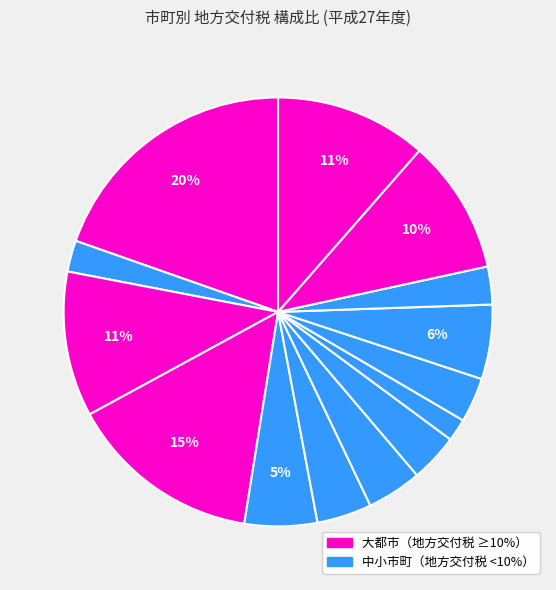

How many segments does this pie chart have?

14